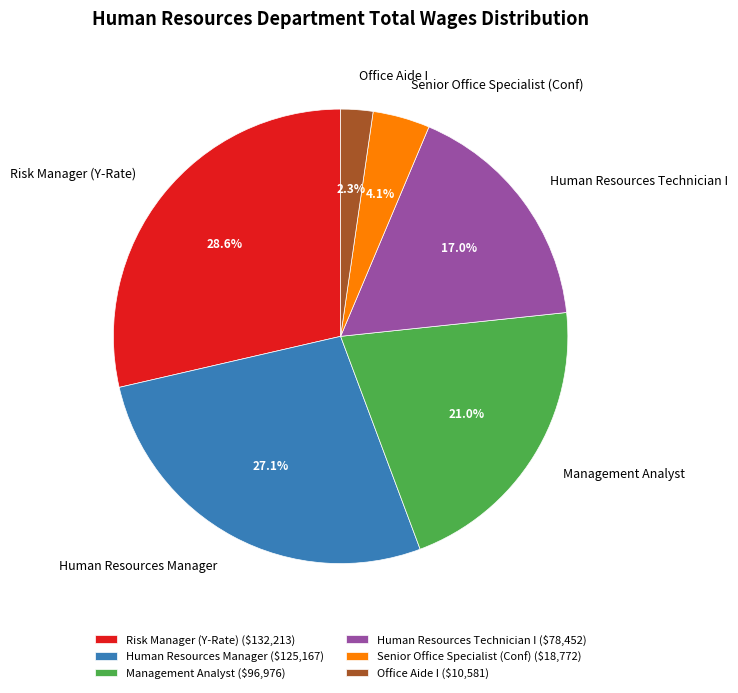

To the nearest percent, what is the combined percentage of Office Aide I and Human Resources Manager?

29%